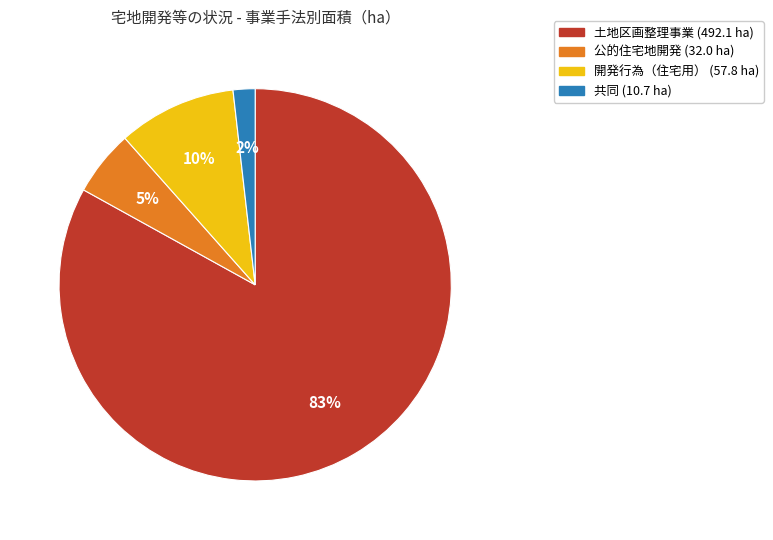

To the nearest percent, what is the average slice percentage?

25%